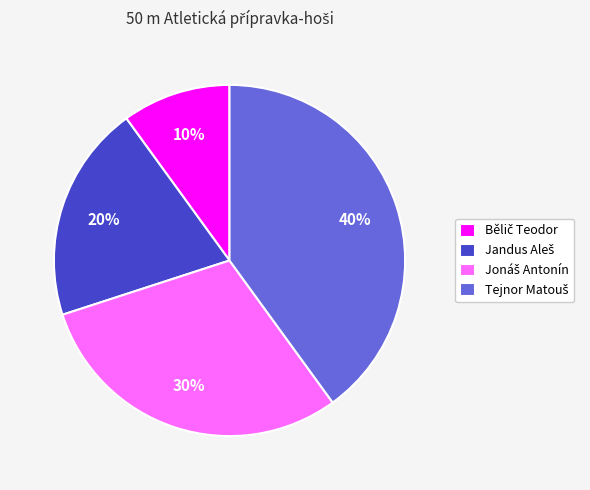

Does any single category account for the majority?

No